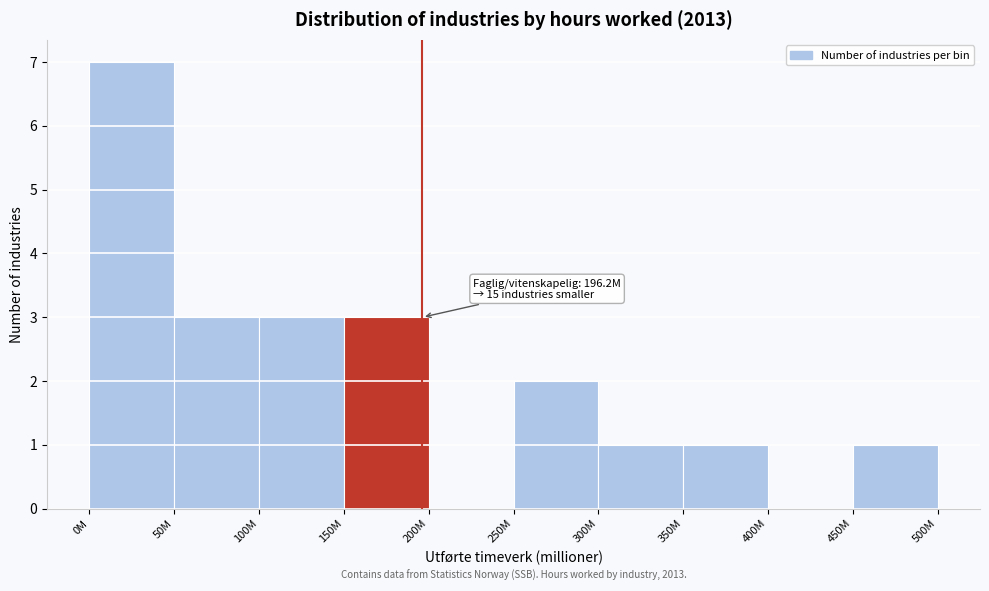

Reading left to right, extract all data points from this chart.

0M=7	50M=3	100M=3	150M=3	200M=0	250M=2	300M=1	350M=1	400M=0	450M=1